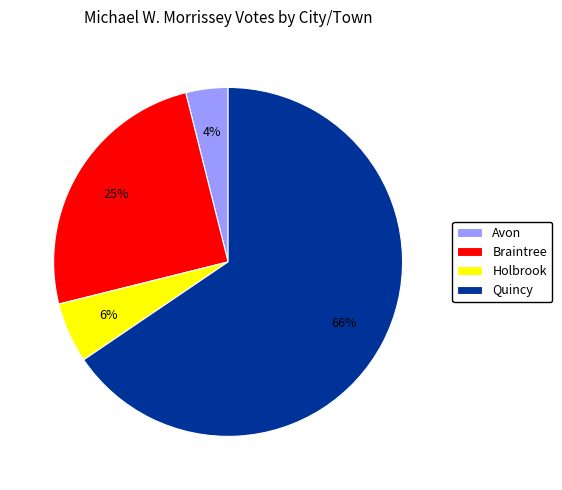

How many segments does this pie chart have?

4